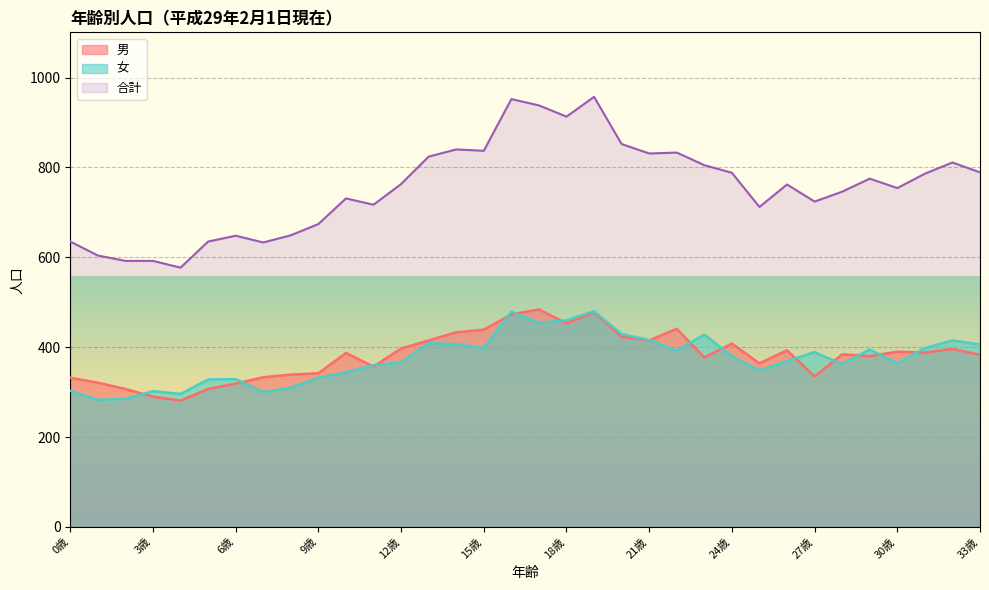

At how many categories does at least one series exceed 328?

34